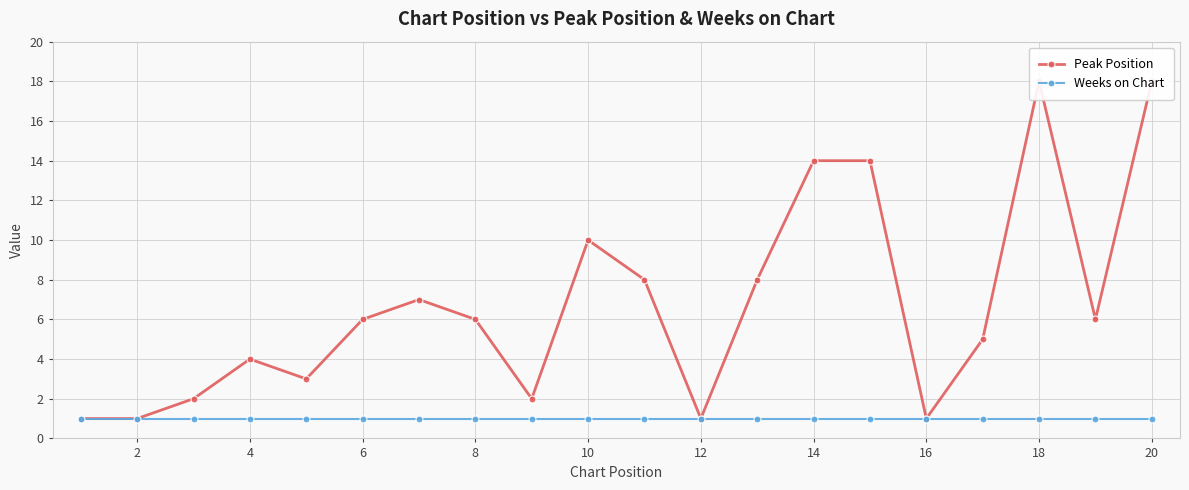

How many values in the Peak Position series exceed 6?

8